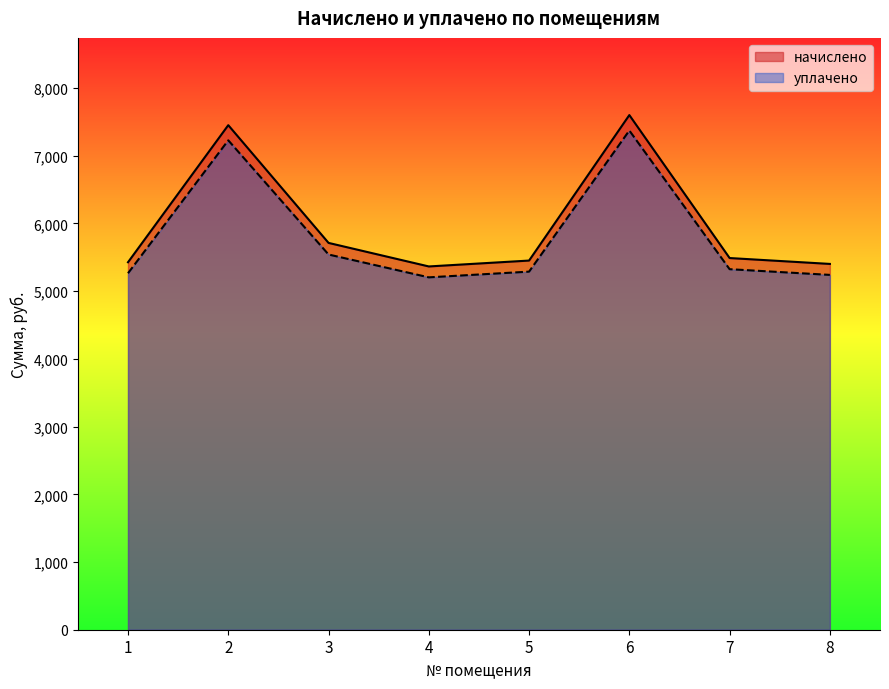

What is the difference between the highest and lowest values at 4?

161.0